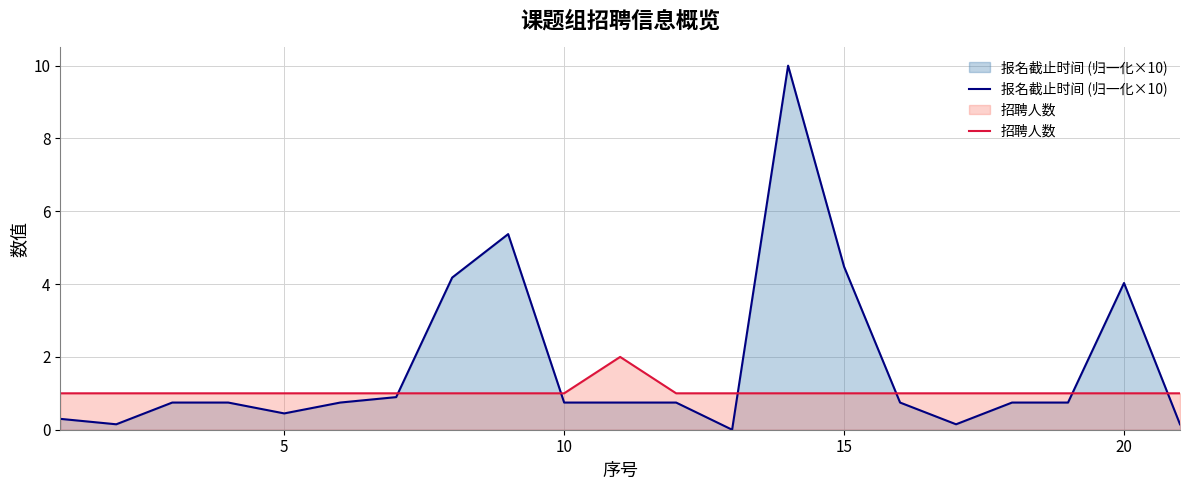

How many interior local peaks does the 报名截止时间 (归一化×10) series have?

3